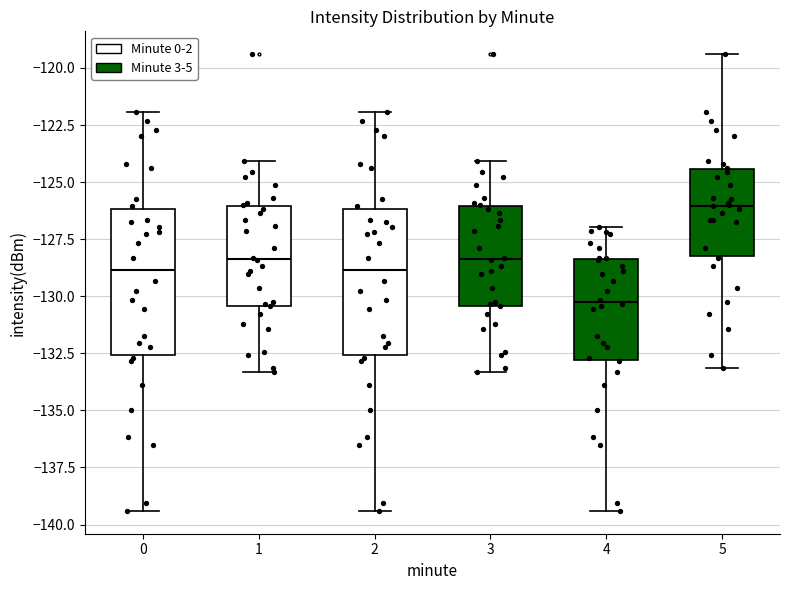

Where does the upper whisker of the box at x = 0 end on the y-axis? The values are not printed on the chart, so give them approximately, as read against the axis.

-122.0